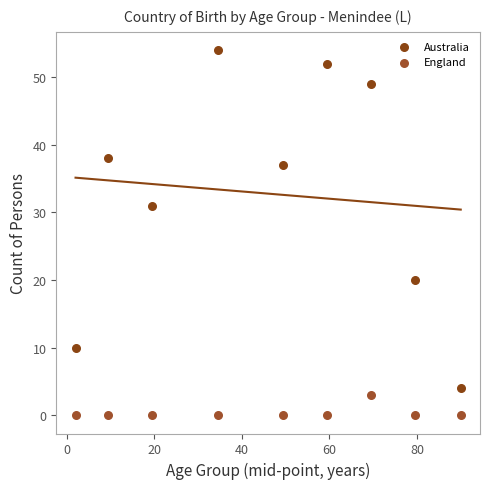

Which series has the widest spread of Y values?

Australia